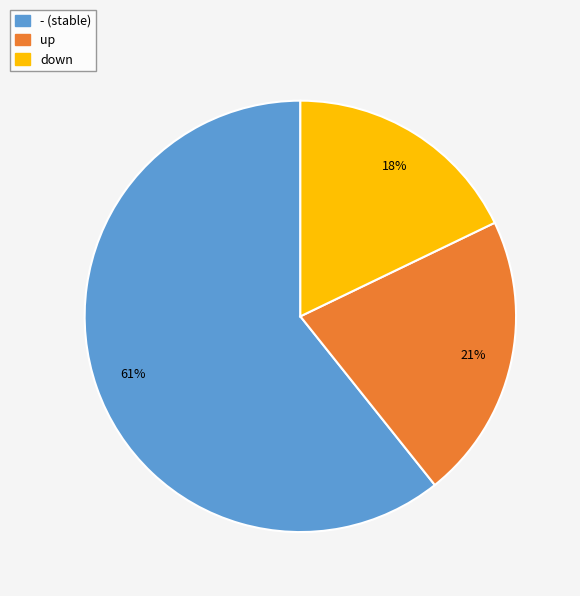

Count the number of slices in the pie.

3